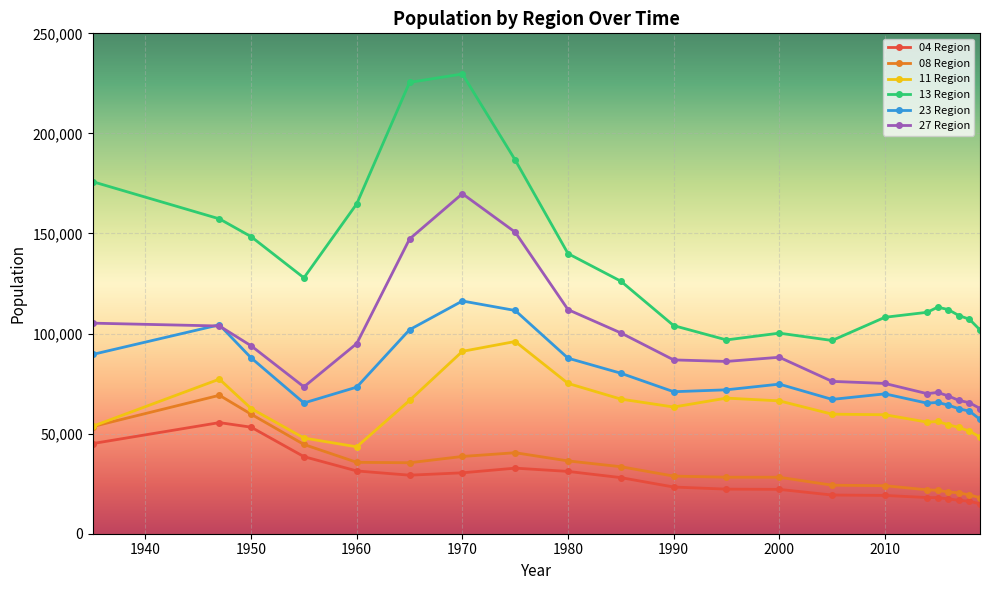

True or false: 08 Region and 13 Region intersect in this chart.

False